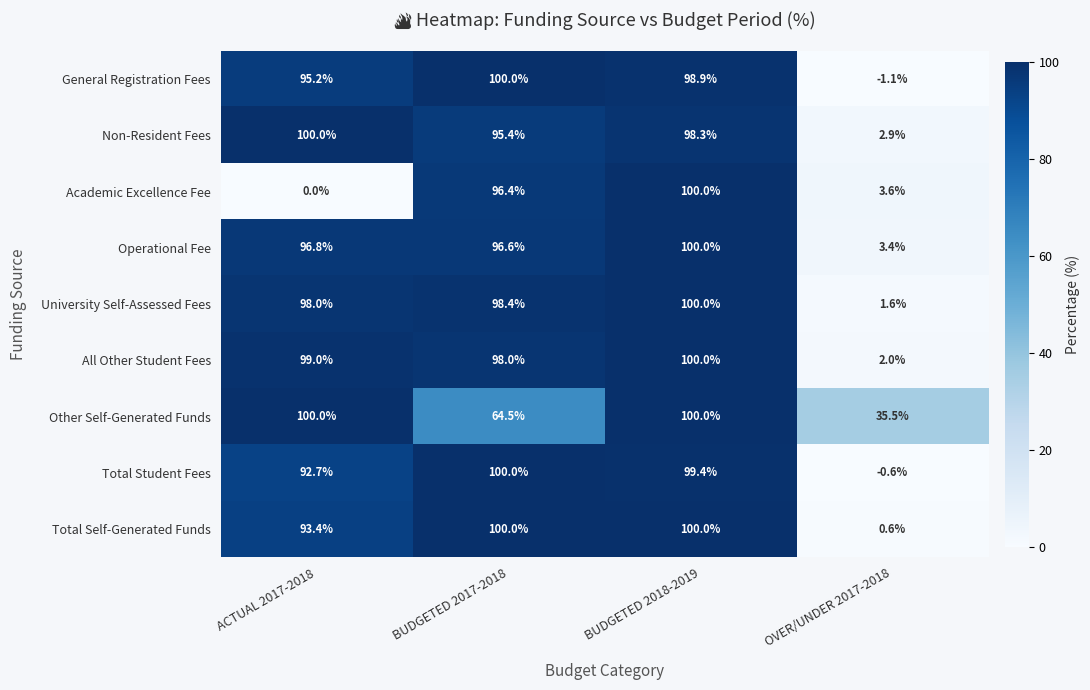

What is the difference between the highest and lowest values at OVER/UNDER 2017-2018?

36.6